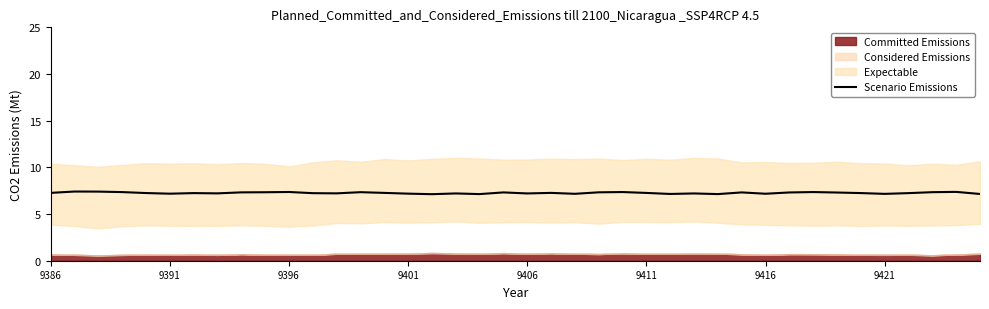

What is the maximum value for Scenario Emissions?

7.4